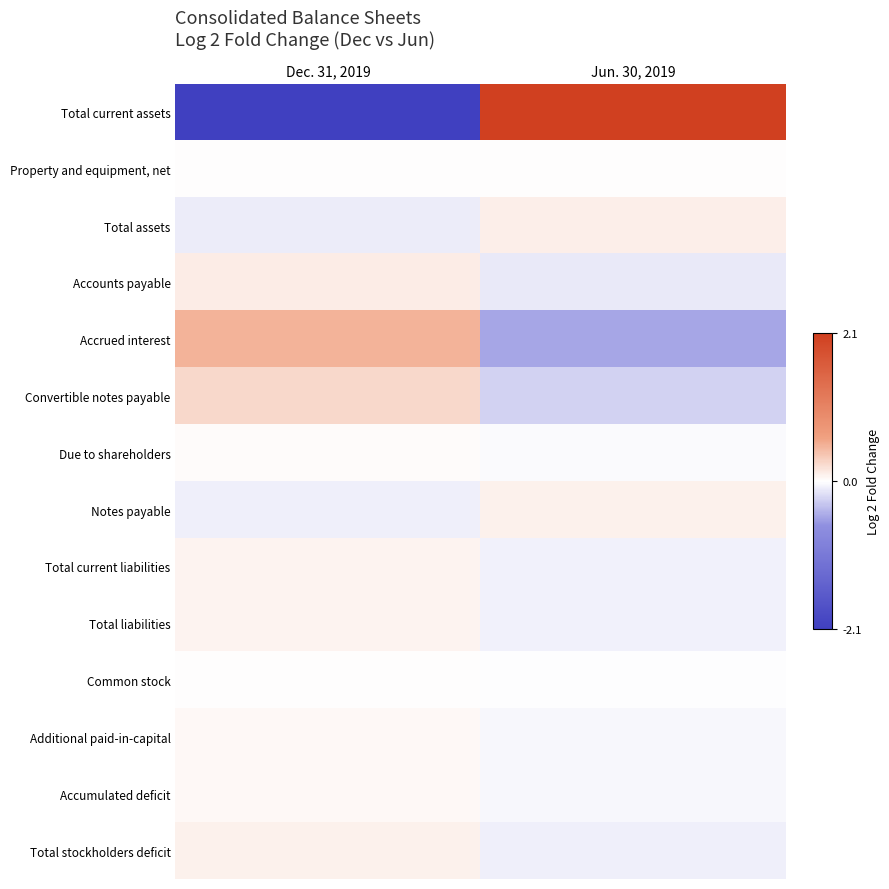

What is the maximum value shown in the chart?

2.1